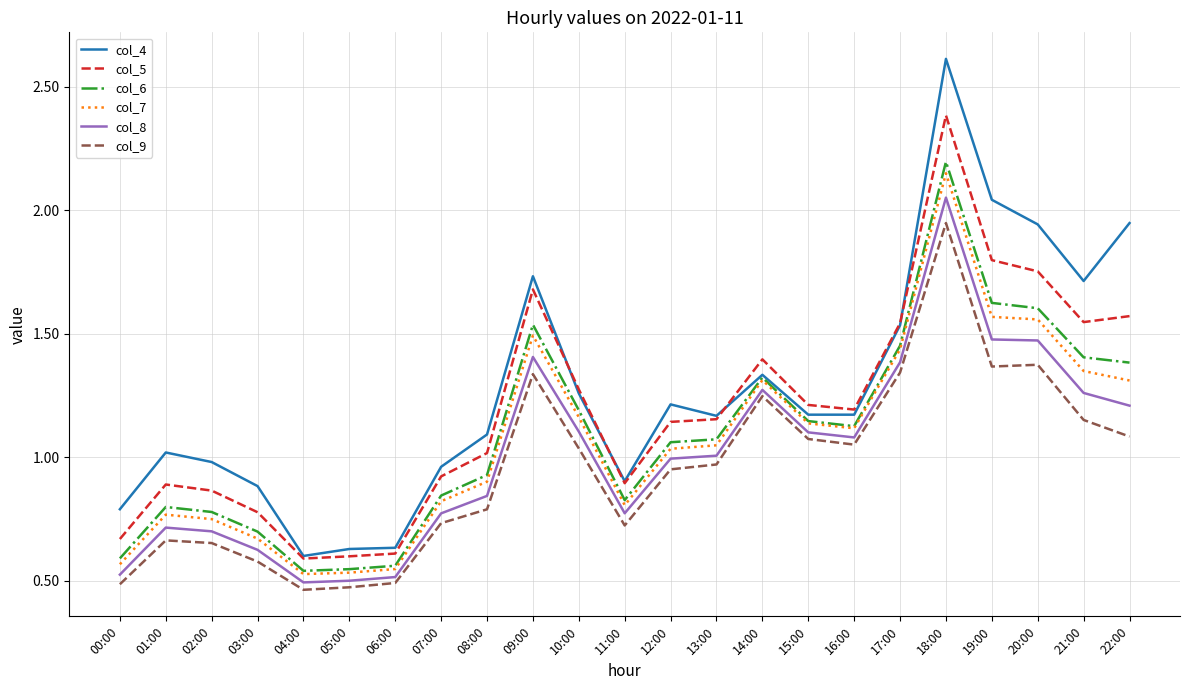

Which series has the largest total across all categories?

col_4